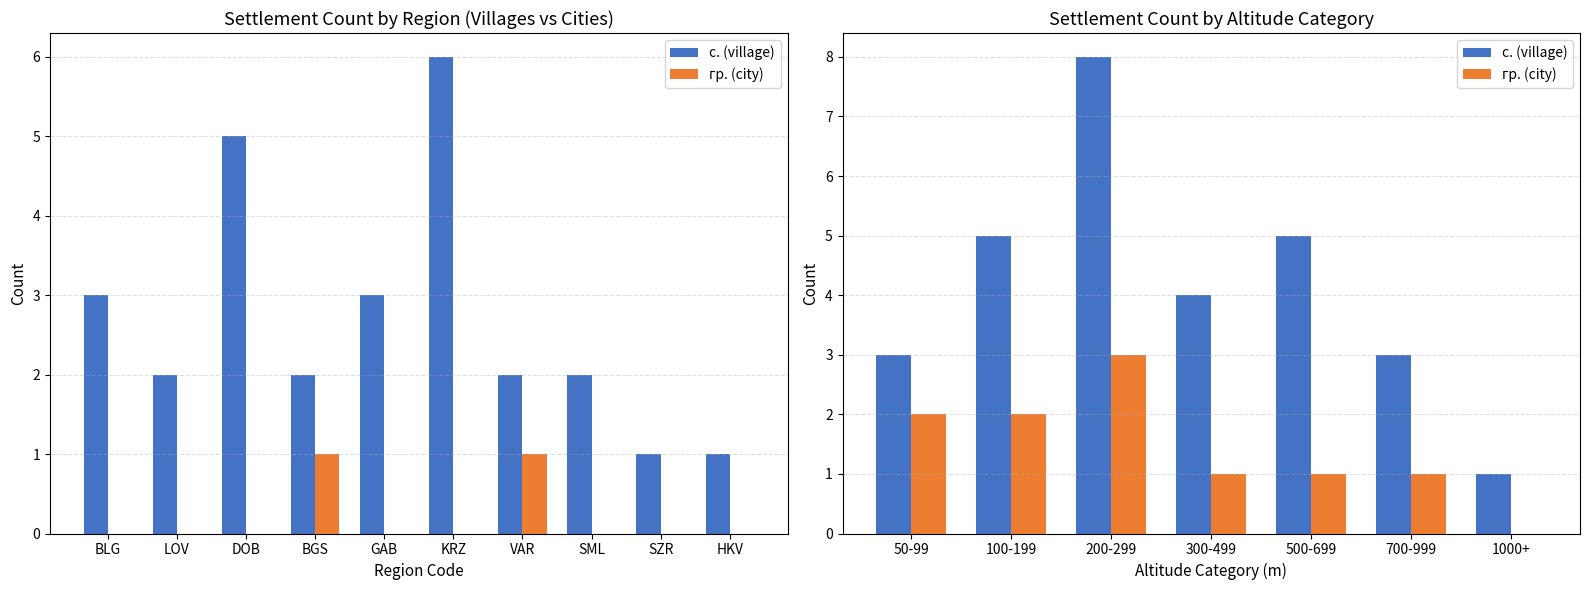

How many bars are there in each group?

2